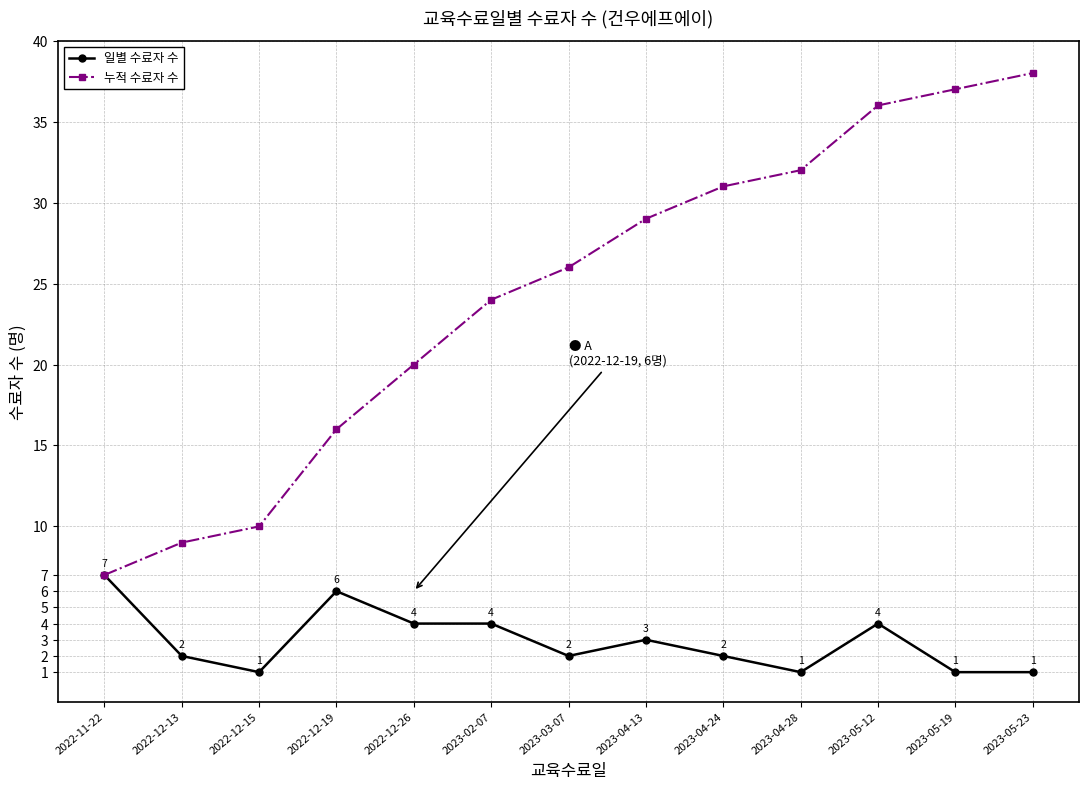

What is the label of the 2nd point from the right?

2023-05-19